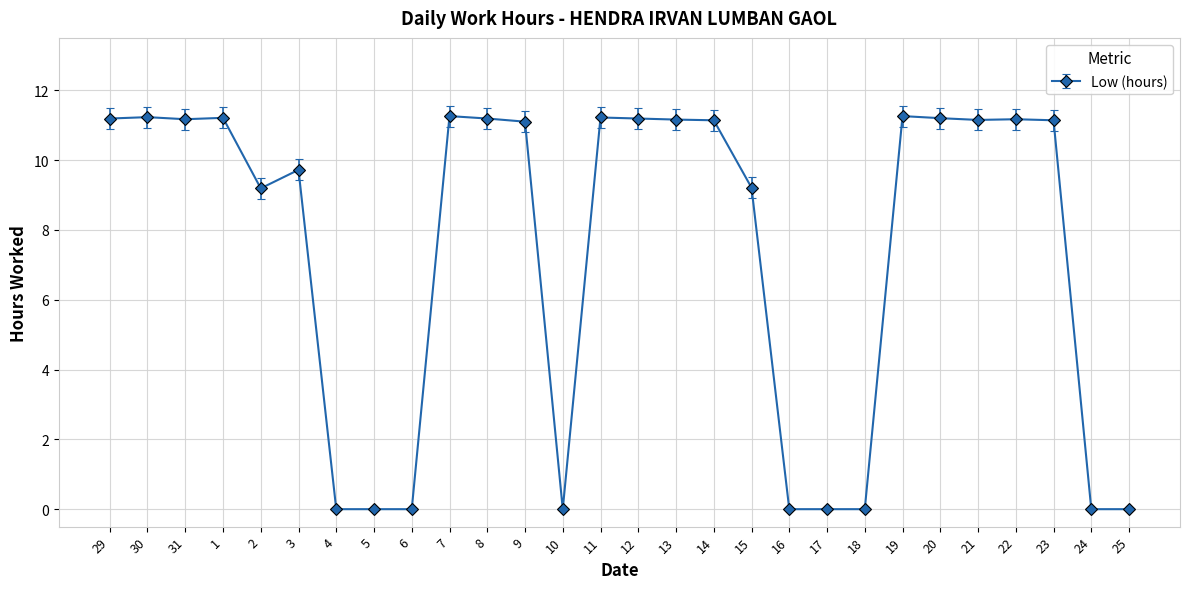

True or false: the data has more than 1 interior local peaks.

True